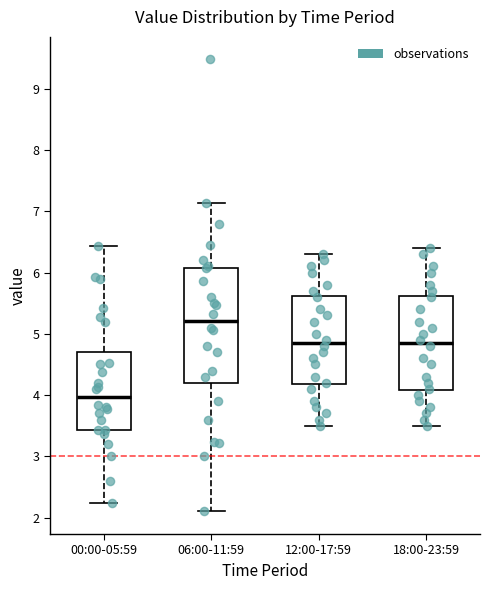

Comparing the boxes themselves (not the whiskers), which one is the tallest?

06:00-11:59